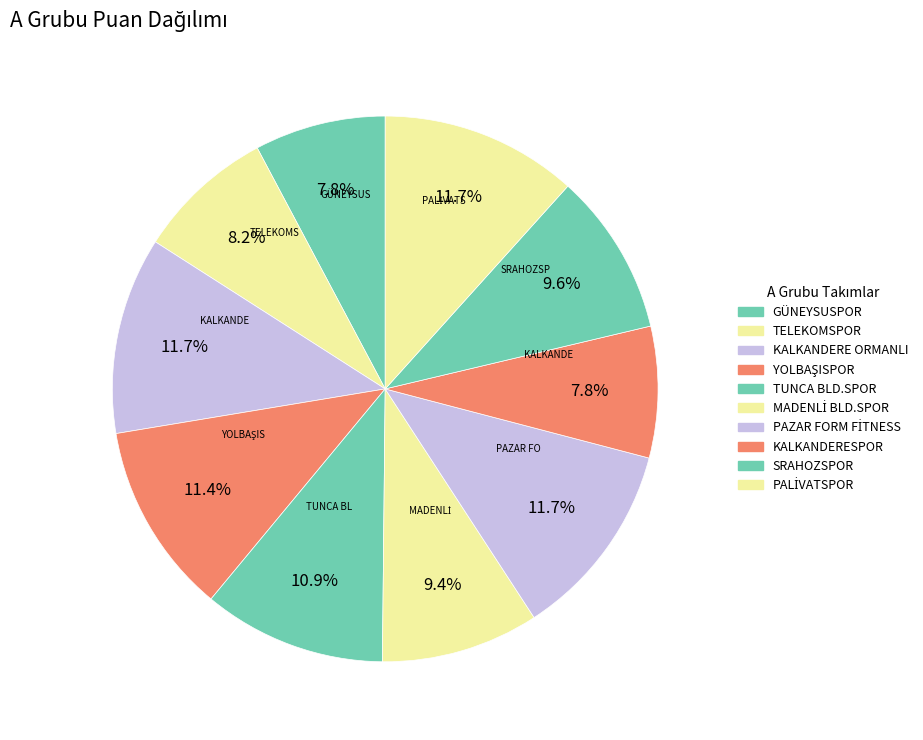

Do GÜNEYSUSPOR and TELEKOMSPOR together represent more than half of the pie?

No